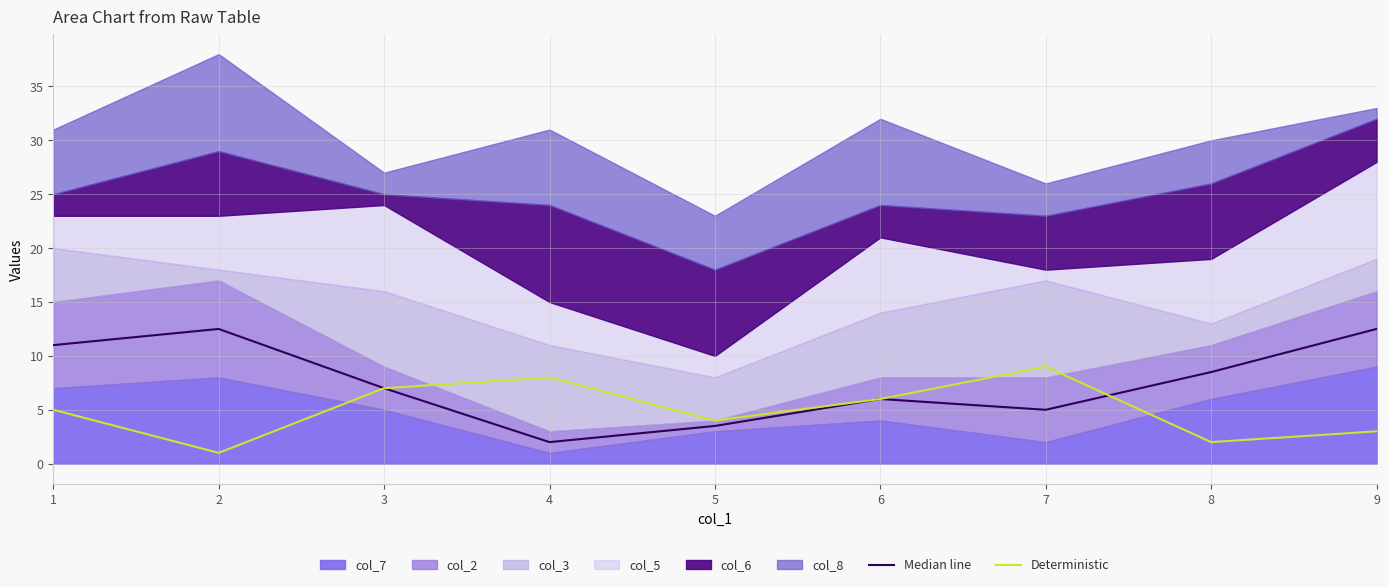

Where does the Median line series first go above 7?

1